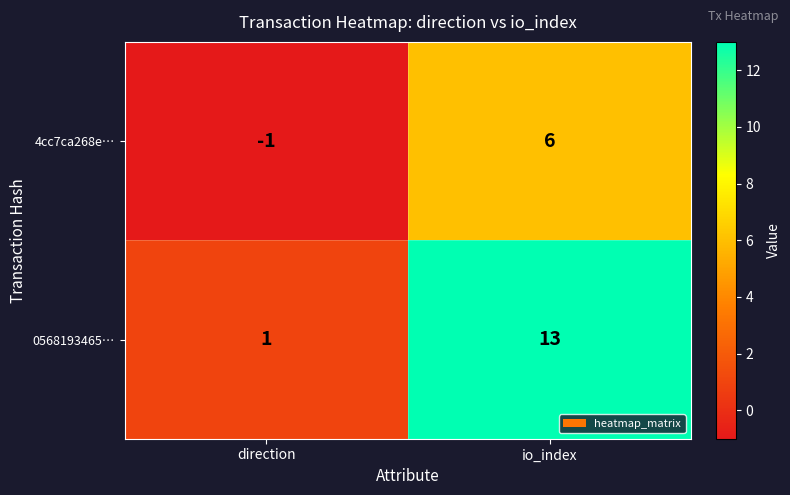

How many positive values does the 4cc7ca268e… series have?

1